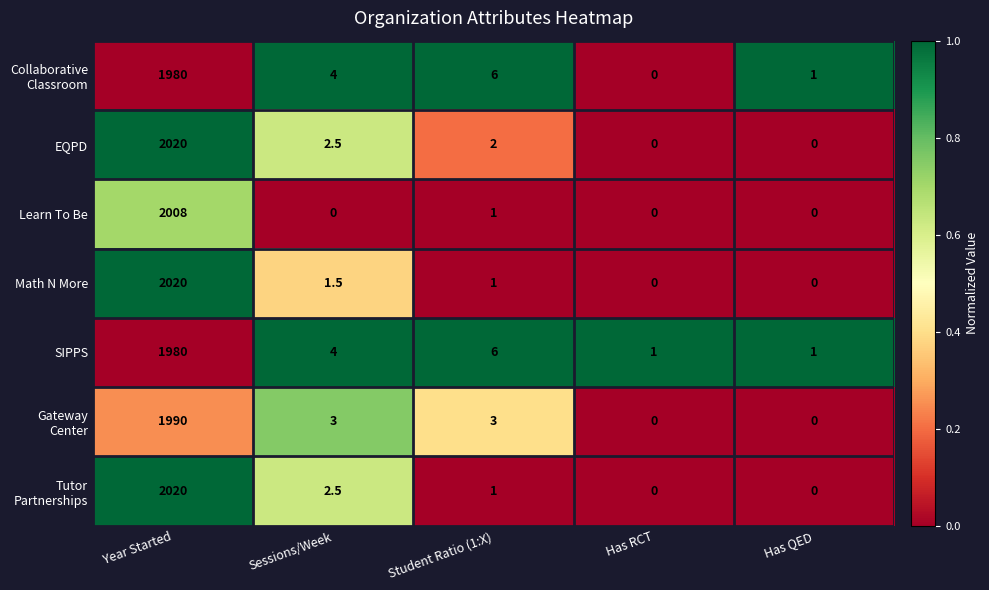

What is the difference between the maximum and minimum values in the SIPPS series?

1979.0